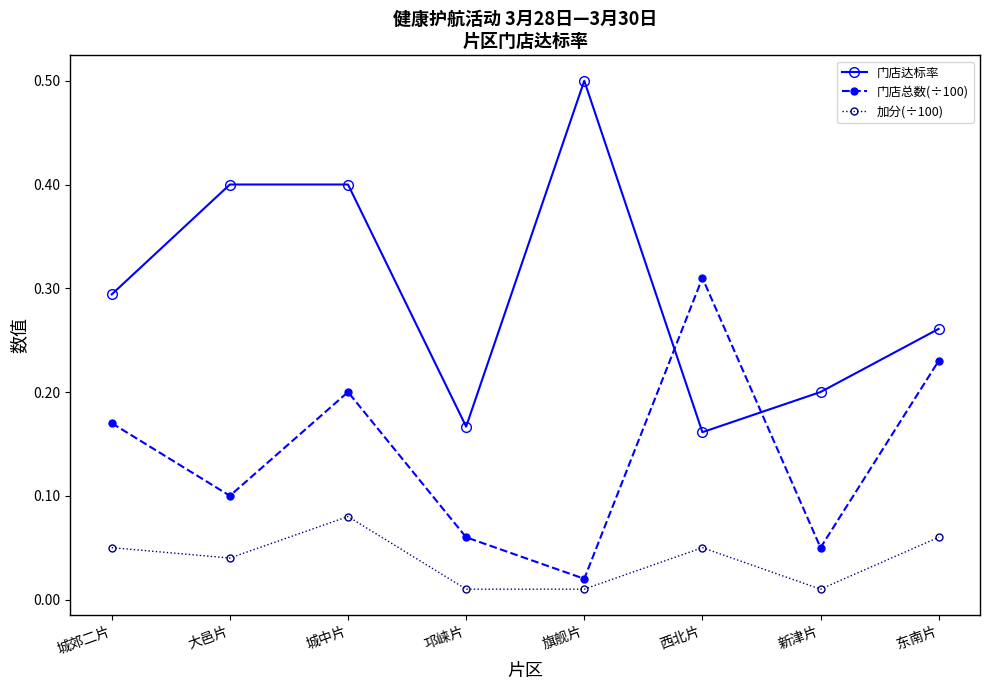

The value of 门店达标率 at 旗舰片 is 0.2. True or false?

False